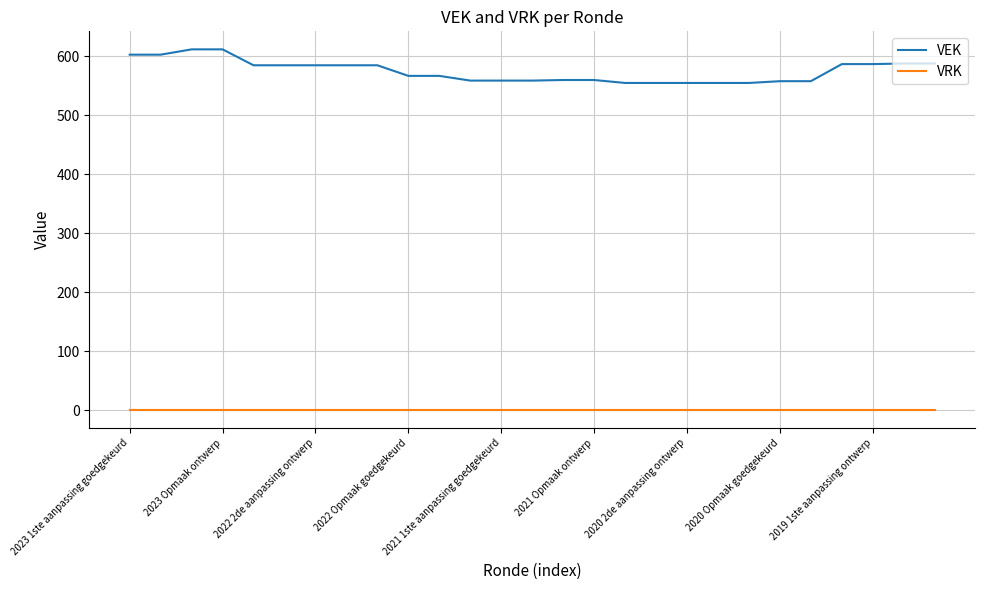

How many lines are shown in the chart?

2